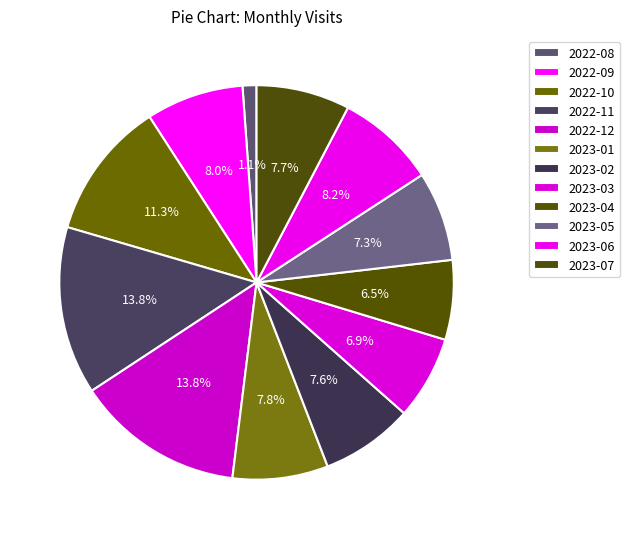

What is the change in value from 2022-10 to 2023-02?

-46